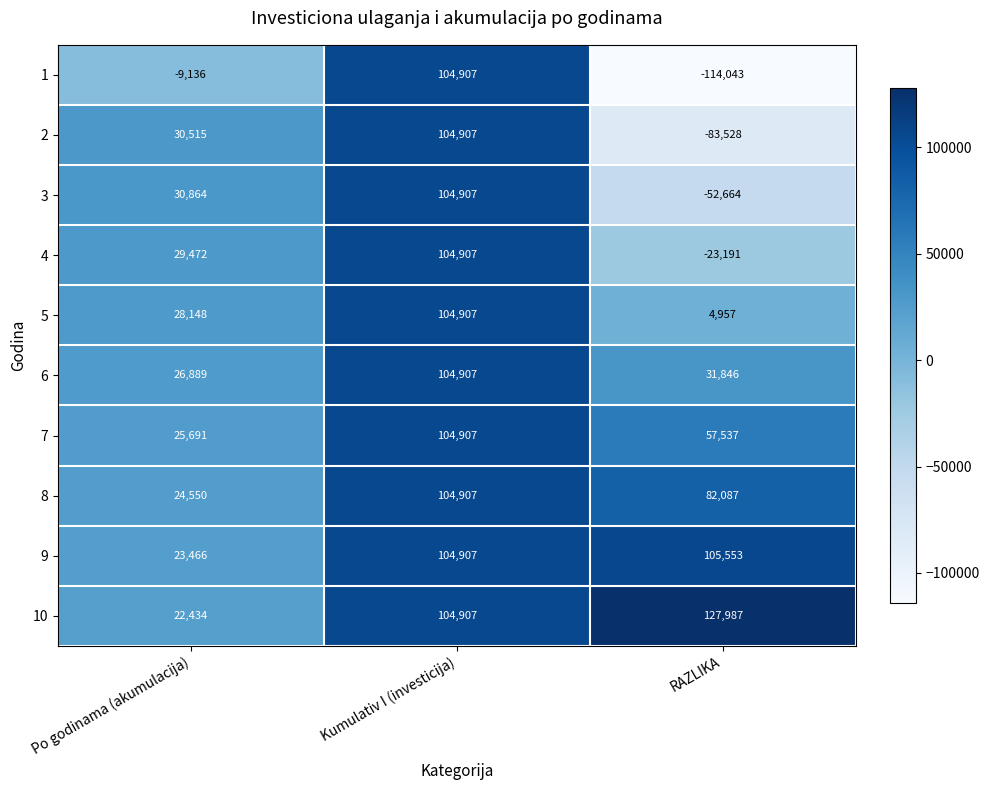

What is the maximum value shown in the chart?

127987